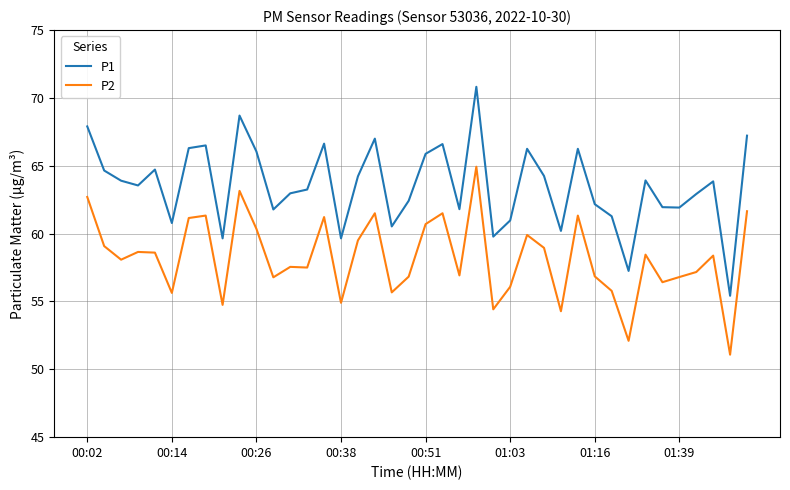

How many categories are shown in the chart?

40